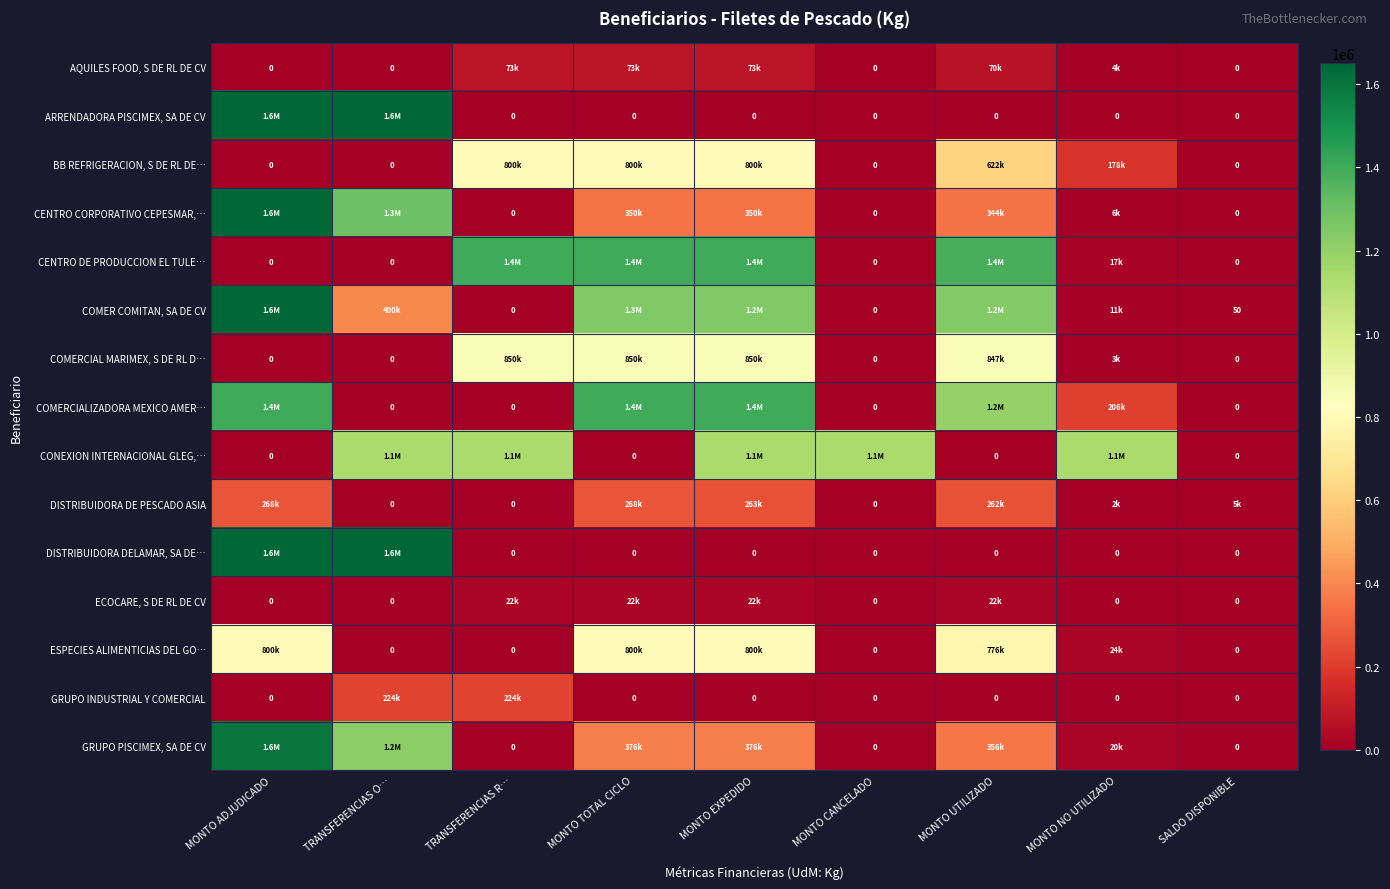

Is it true that GRUPO INDUSTRIAL Y COMERCIAL equals 315189 at TRANSFERENCIAS O…?

False